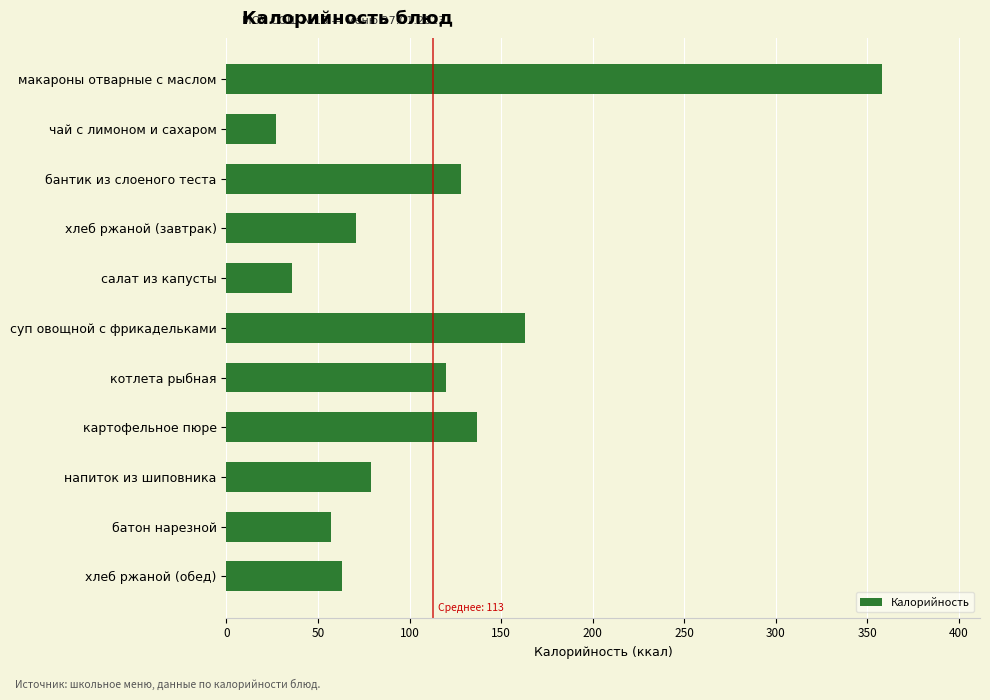

Where is the data nearest to the value 192?

суп овощной с фрикадельками